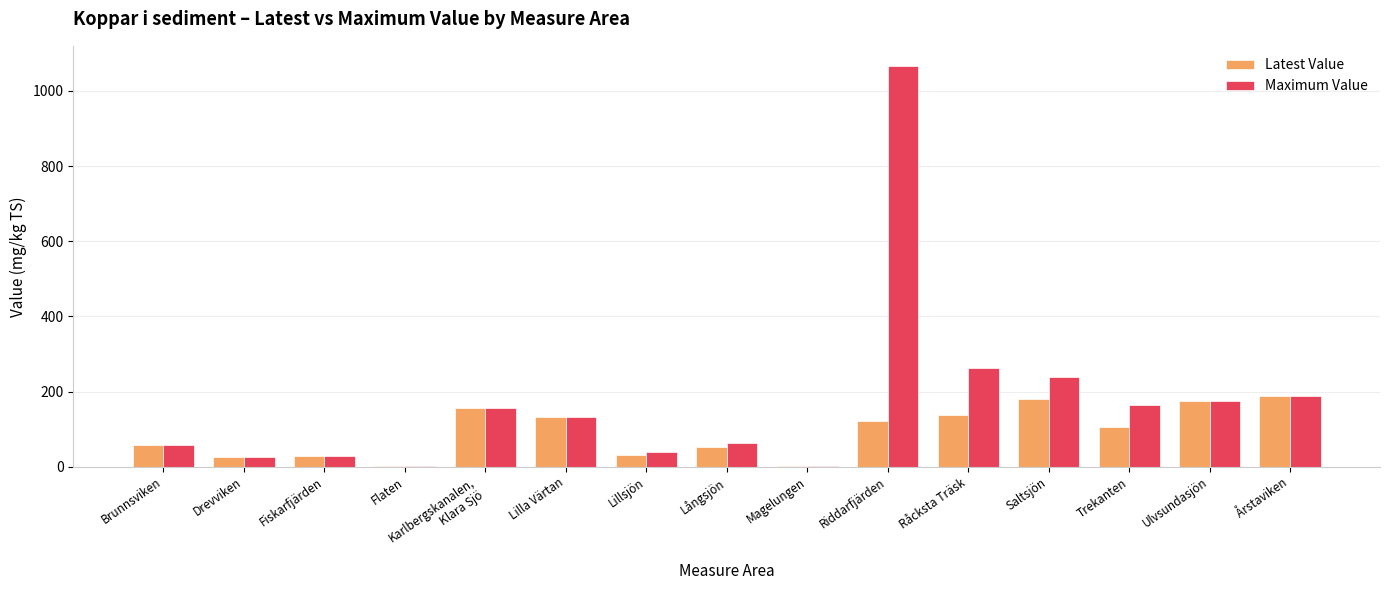

Which series has the largest total across all categories?

Maximum Value